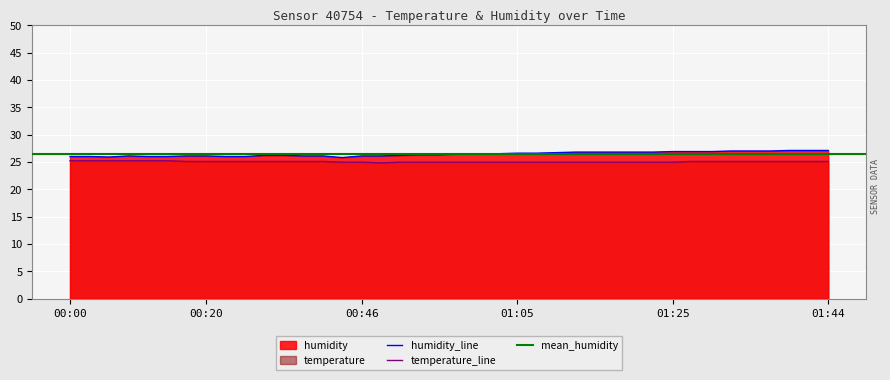

At which label is humidity closest to 26?

00:00